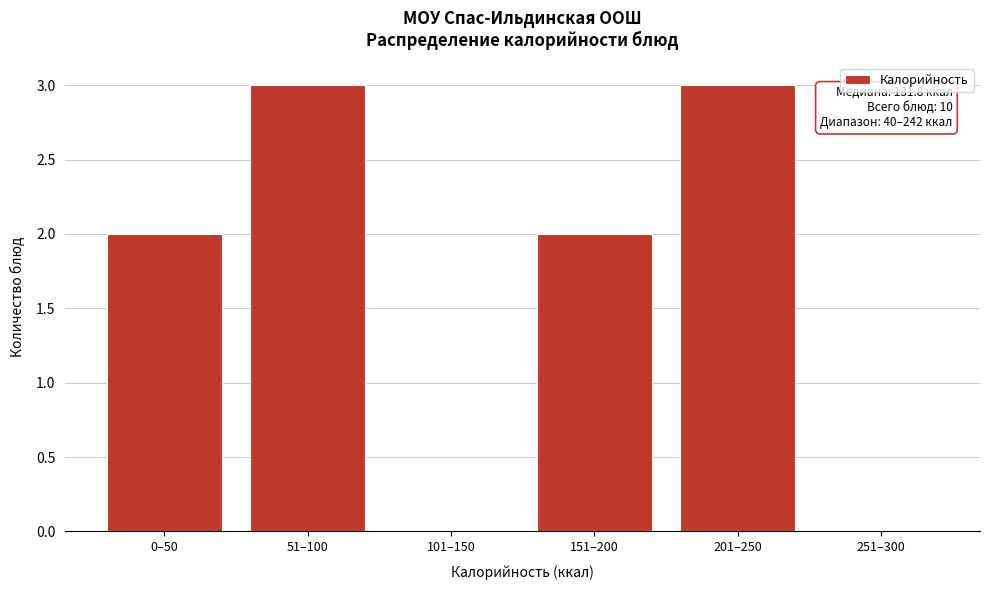

Reading left to right, what are all the values shown in this chart?

0–50=2	51–100=3	101–150=0	151–200=2	201–250=3	251–300=0